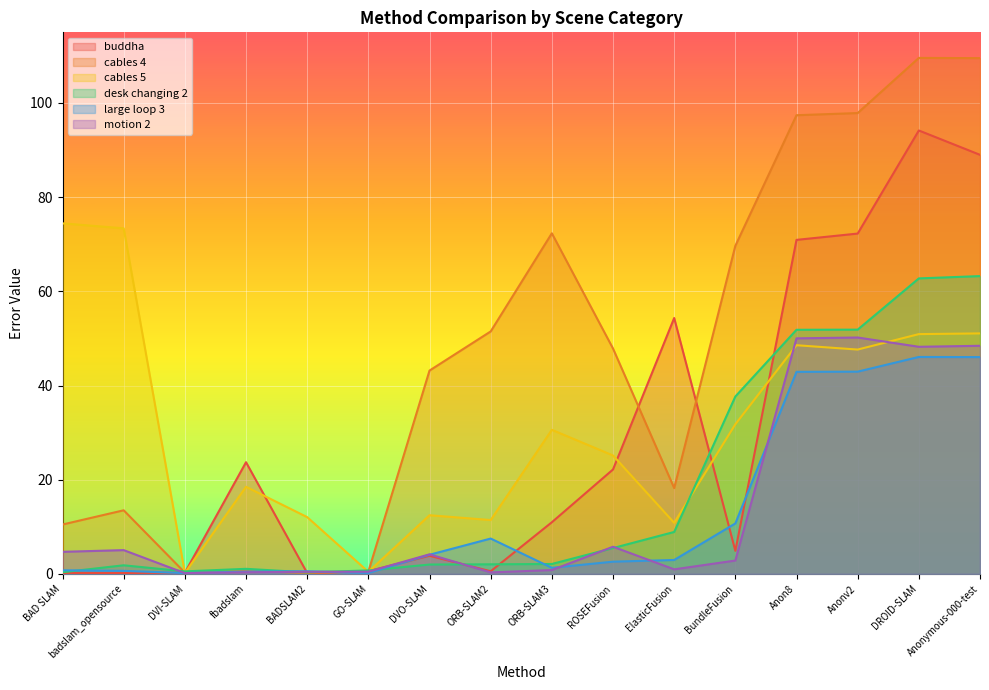

True or false: cables 5 and large loop 3 intersect in this chart.

False